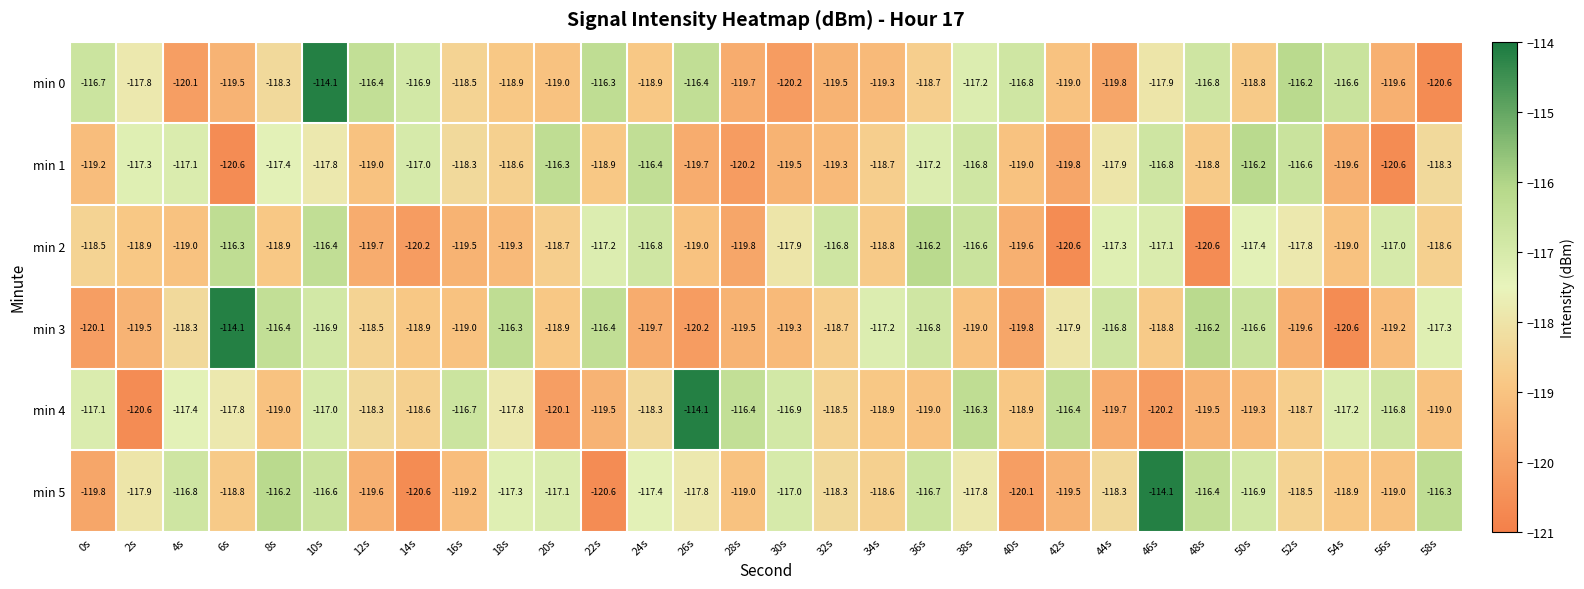

What is the minimum value shown in the chart?

-120.6